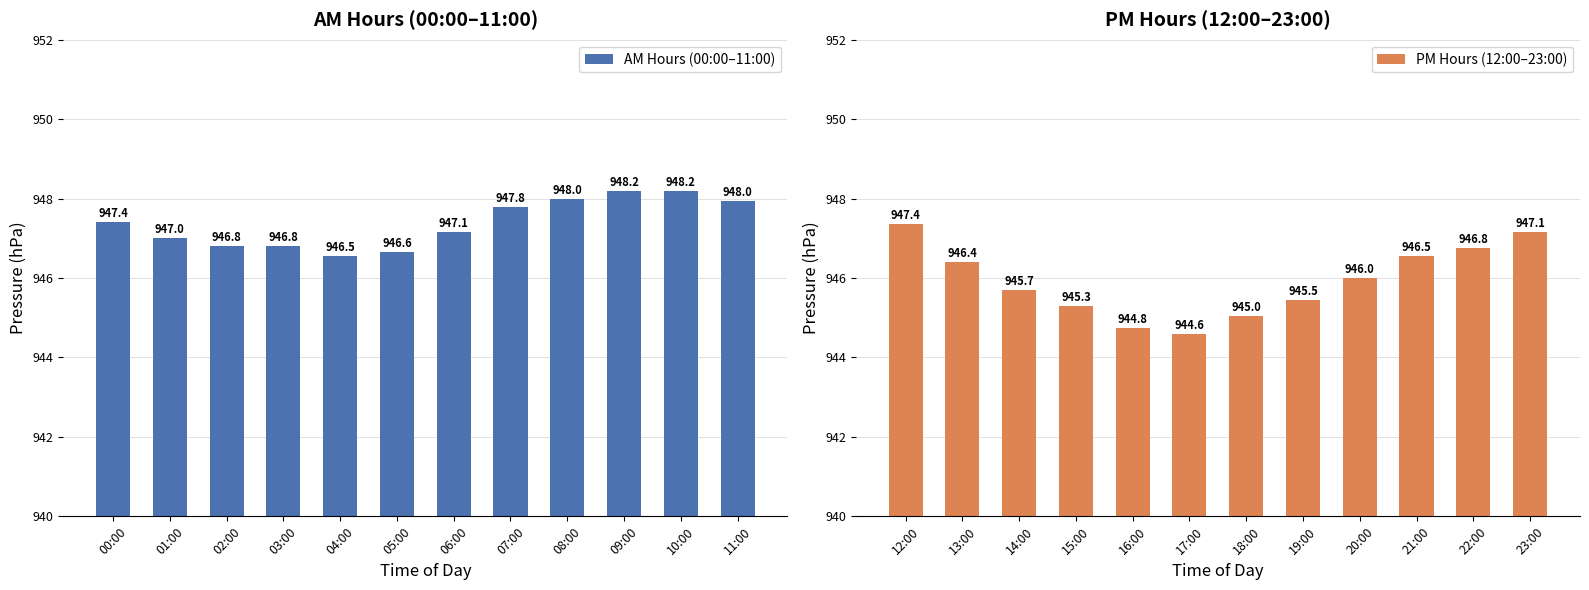

Where is AM Hours (00:00–11:00) nearest to the value 947?

01:00